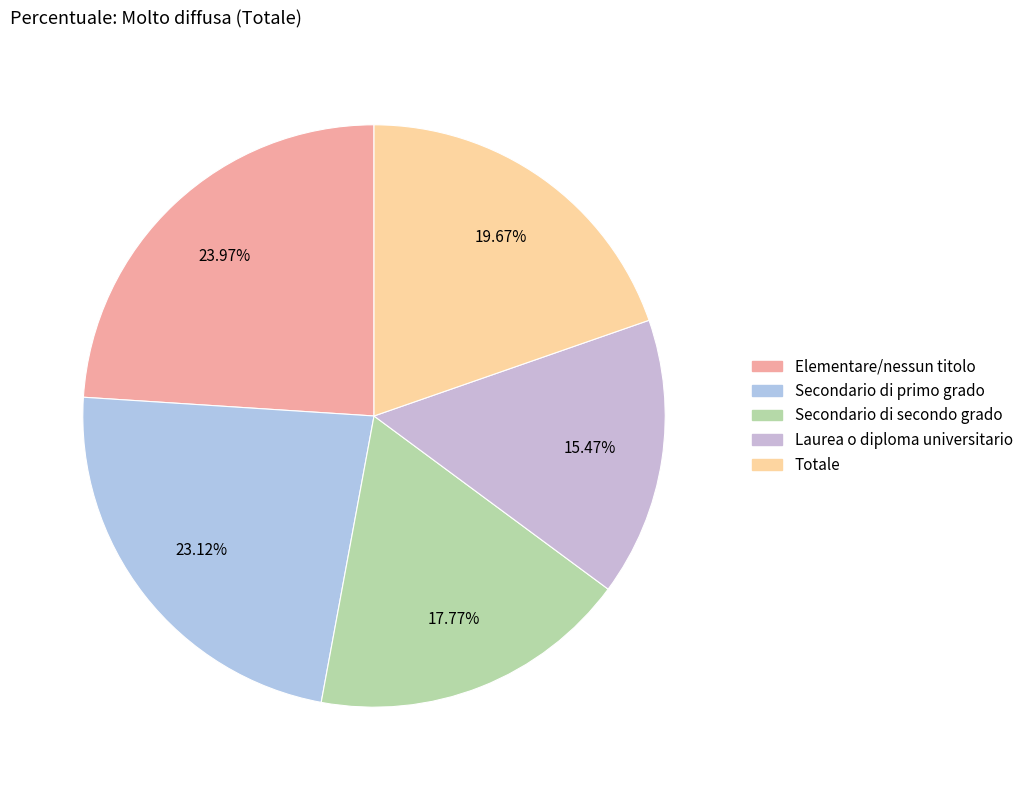

What is the smallest slice in the pie chart?

Laurea o diploma universitario